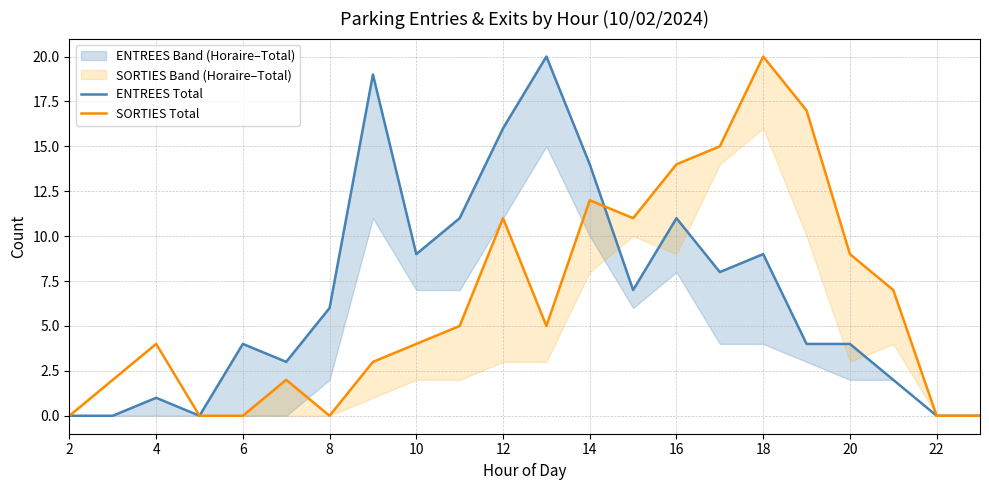

Does the chart have visible grid lines?

Yes